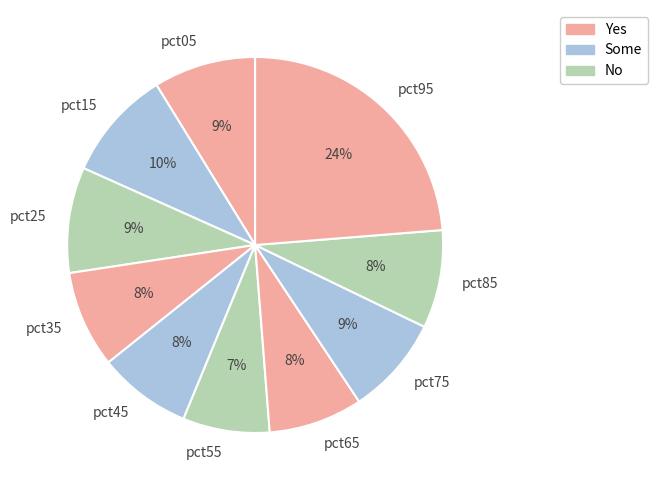

Which slice is the largest?

pct95